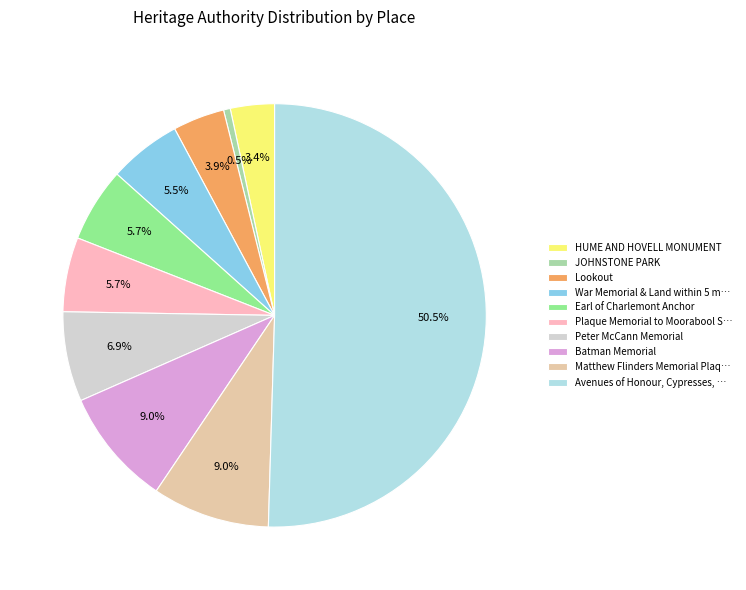

How many slices are in this pie chart?

10